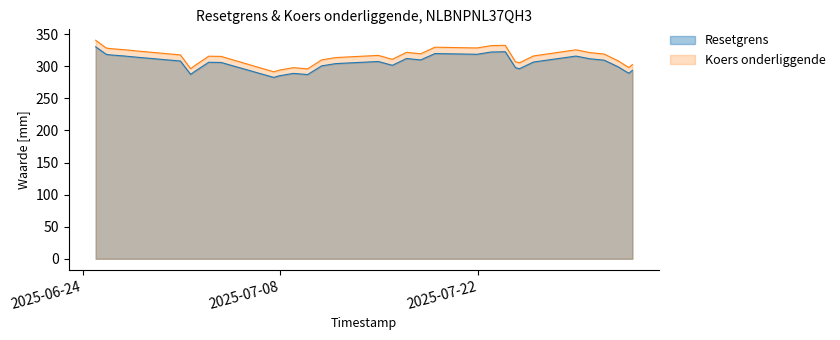

How many categories are shown in the chart?

34